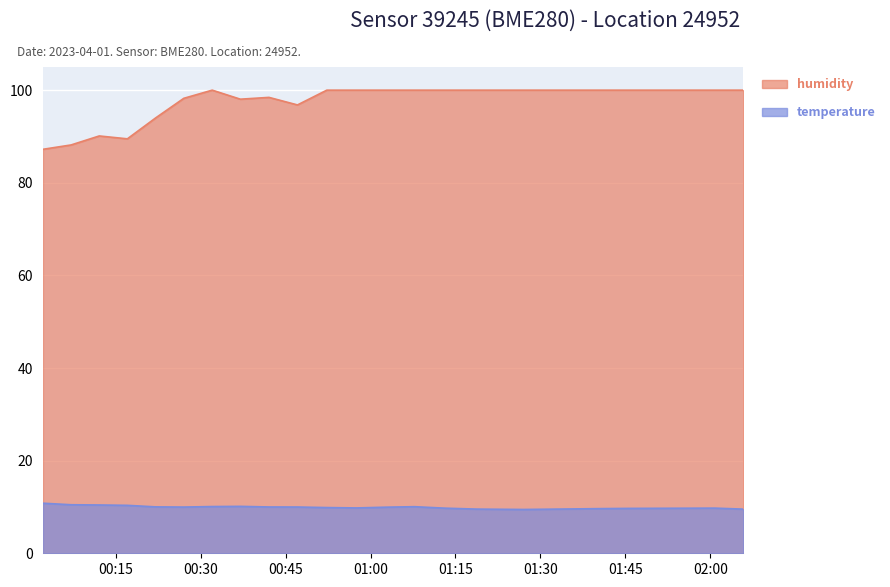

How many data points does each series have?

22